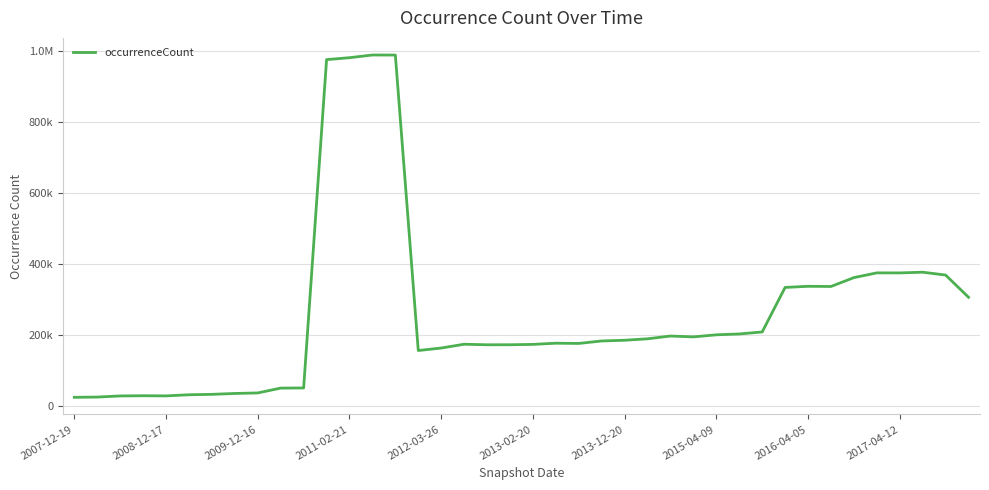

What is the value of the 4th point from the left?

27909